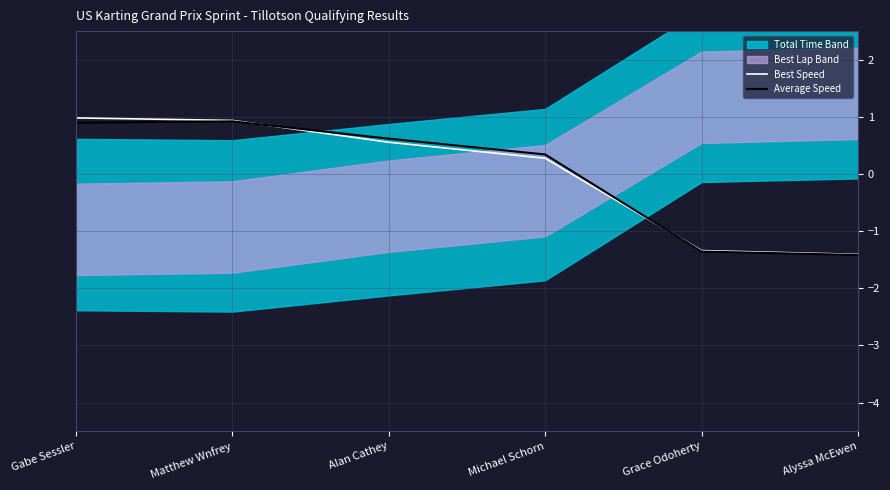

Is it true that Average Speed equals -0.3 at Grace Odoherty?

False